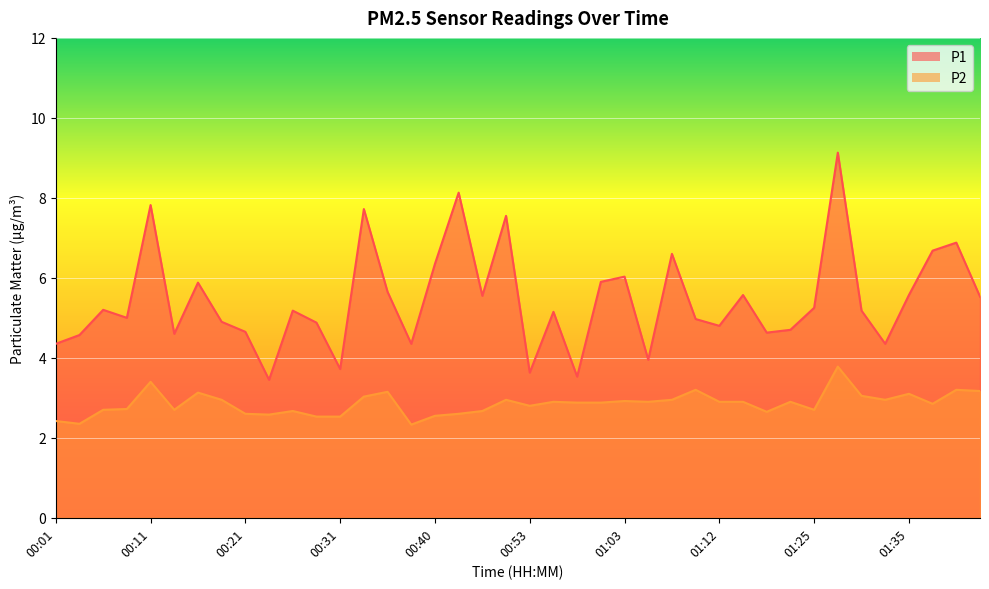

List the series in order of their peak value, lowest first.

P2, P1